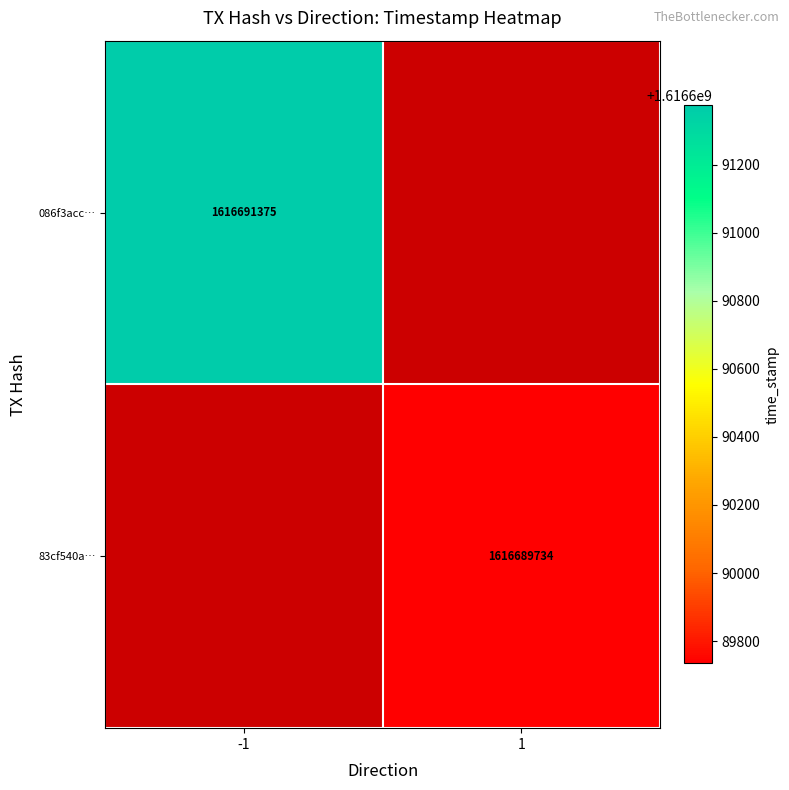

True or false: 086f3acc… has a value of 1616691375 at -1.

True